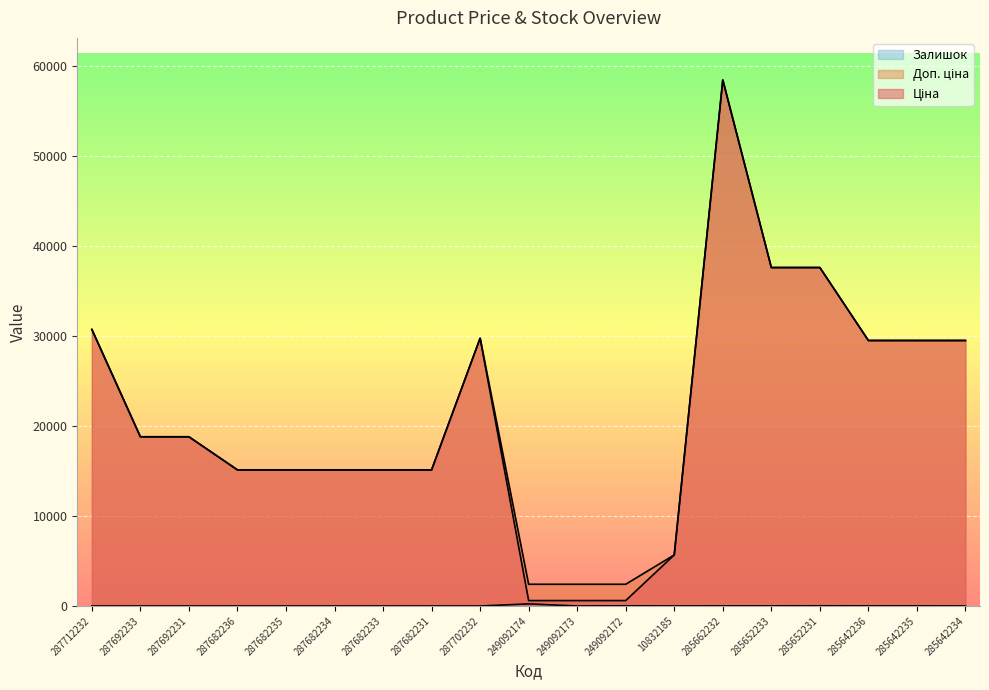

Reading left to right, transcribe all the data shown in this chart.

Ціна: 287712232=30717.1	287692233=18796.8	287692231=18796.8	287682236=15120.0	287682235=15120.0	287682234=15120.0	287682233=15120.0	287682231=15120.0	287702232=29747.2	249092174=603.7	249092173=603.7	249092172=603.7	10832185=5673.8	285662232=58426.5	285652233=37593.6	285652231=37593.6	285642236=29491.5	285642235=29491.5	285642234=29491.5
Доп. ціна: 287712232=30717.1	287692233=18796.8	287692231=18796.8	287682236=15120.0	287682235=15120.0	287682234=15120.0	287682233=15120.0	287682231=15120.0	287702232=29747.2	249092174=2414.8	249092173=2414.8	249092172=2414.8	10832185=5673.8	285662232=58426.5	285652233=37593.6	285652231=37593.6	285642236=29491.5	285642235=29491.5	285642234=29491.5
Залишок: 287712232=0.0	287692233=0.0	287692231=0.0	287682236=0.0	287682235=0.0	287682234=0.0	287682233=0.0	287682231=0.0	287702232=0.0	249092174=238.0	249092173=0.0	249092172=21.0	10832185=1.0	285662232=12.0	285652233=12.0	285652231=22.0	285642236=11.0	285642235=11.0	285642234=0.0